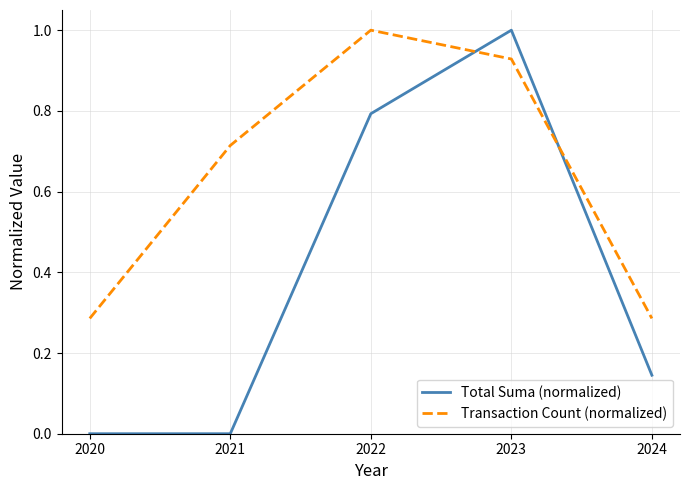

At 2024, list the series in order from largest to smallest.

Transaction Count (normalized), Total Suma (normalized)